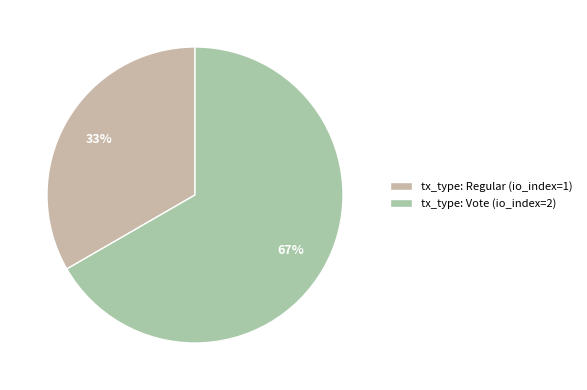

True or false: tx_type: Vote (io_index=2) accounts for 67% of the total.

True